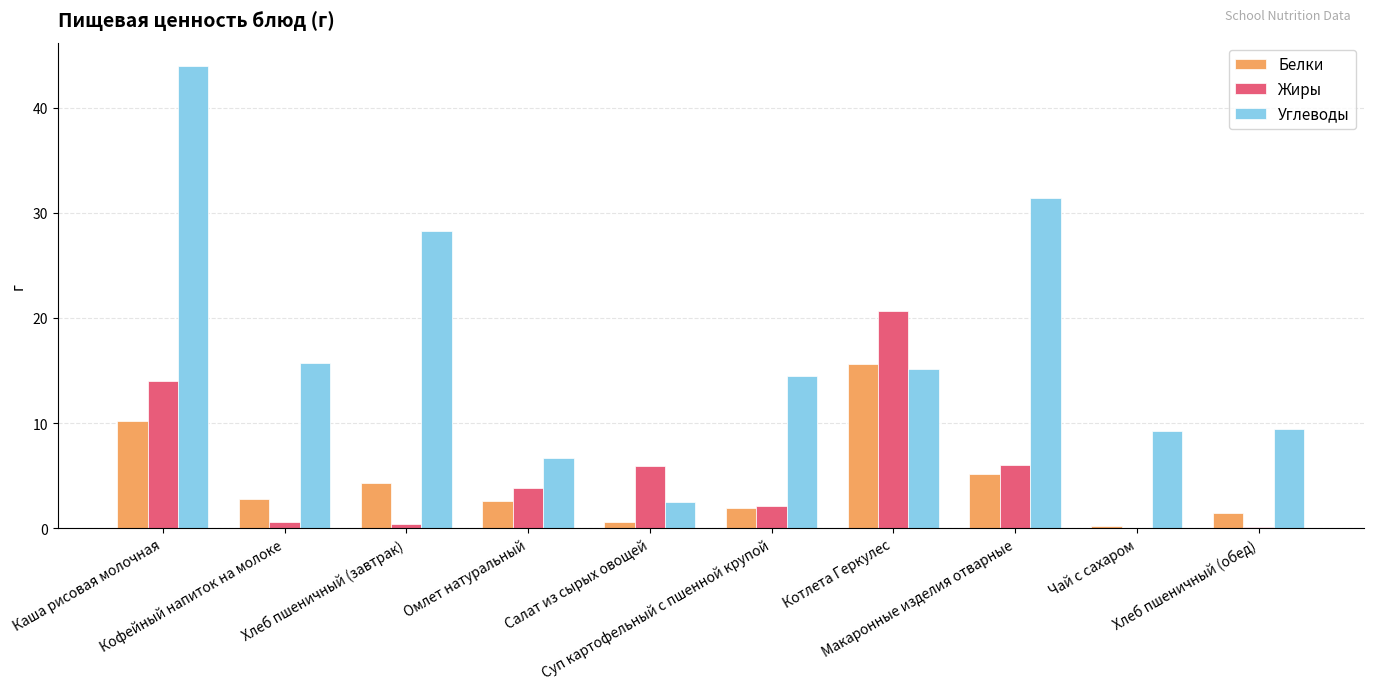

What is the maximum value for Углеводы?

44.0